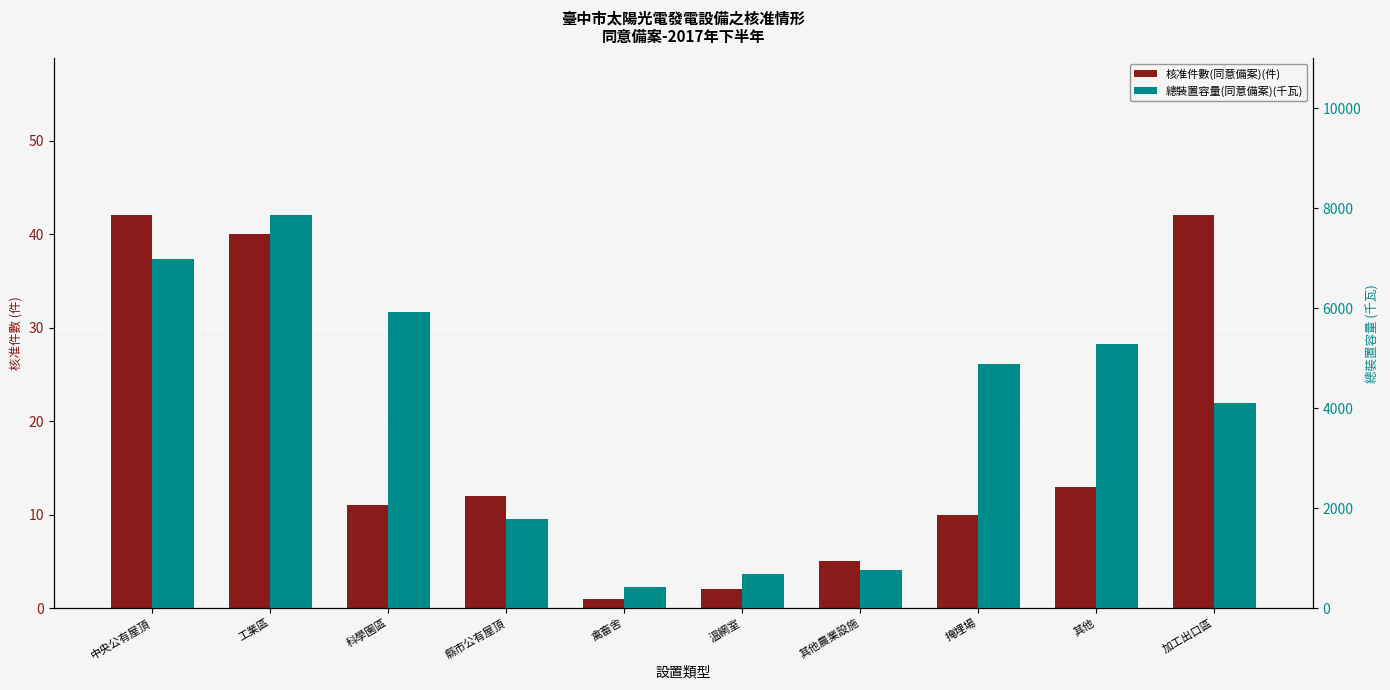

What is the sum of the 核准件數(同意備案)(件) values at 其他 and 科學園區?

24.0